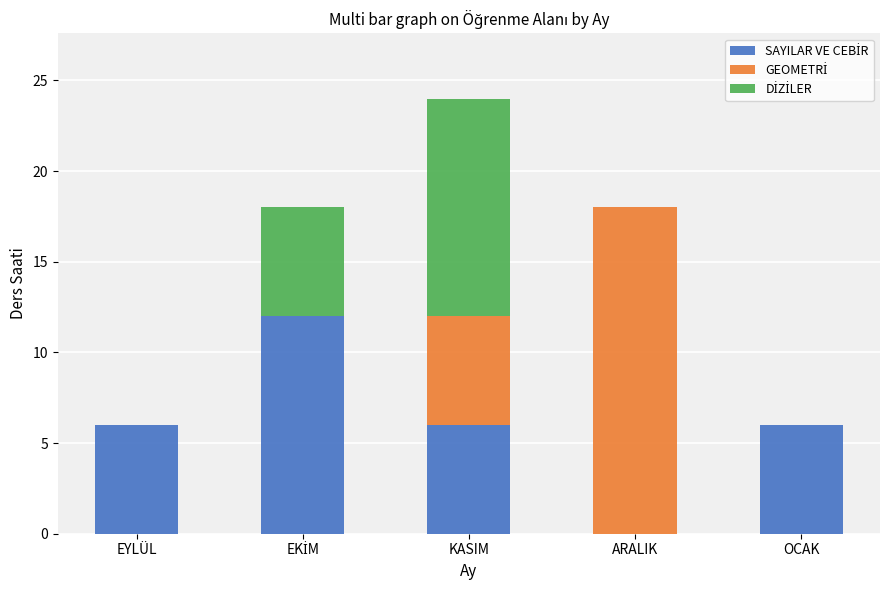

At which category is the sum across all series the highest?

KASIM